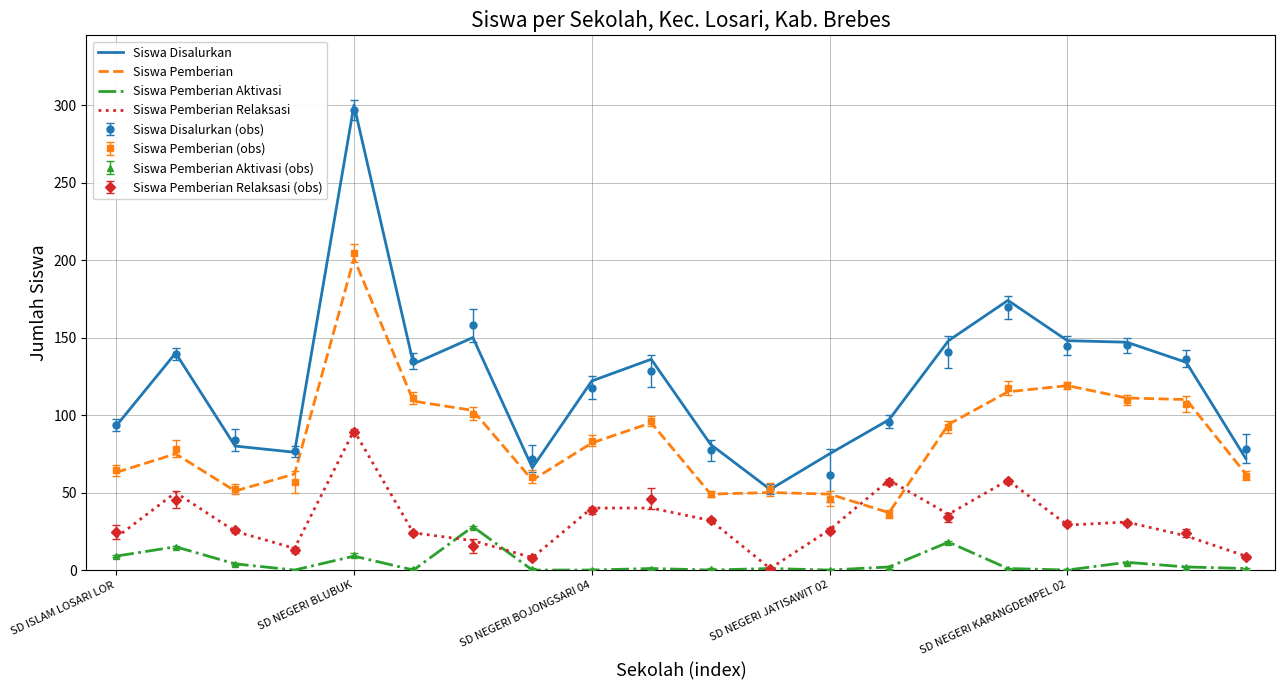

What is the value of the Siswa Pemberian point at the 1st from the left?

63